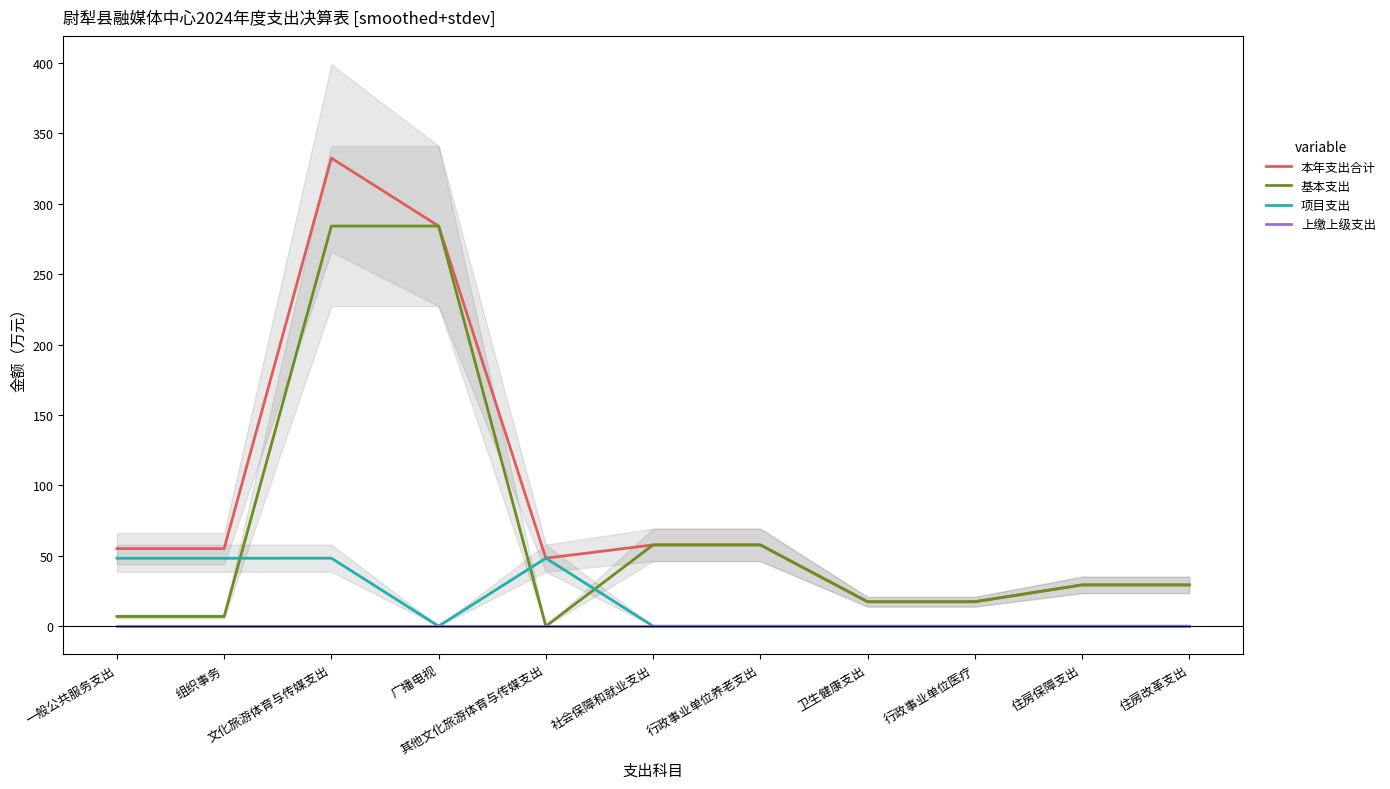

Which series has the largest range (max minus min)?

本年支出合计